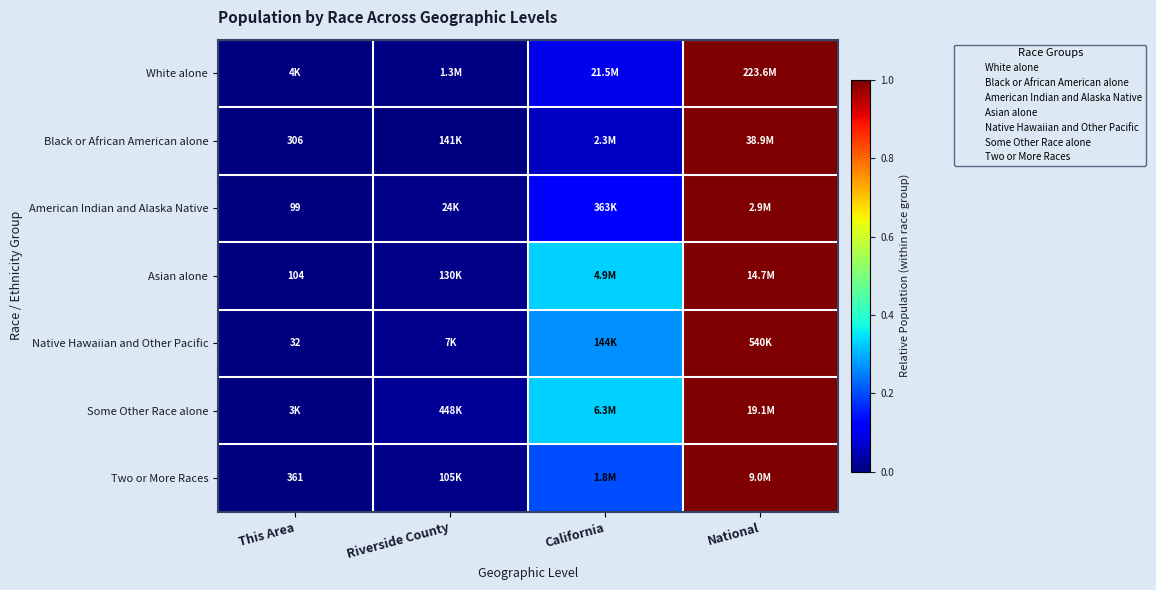

What is the difference between the maximum and minimum values in the Some Other Race alone series?

1.0